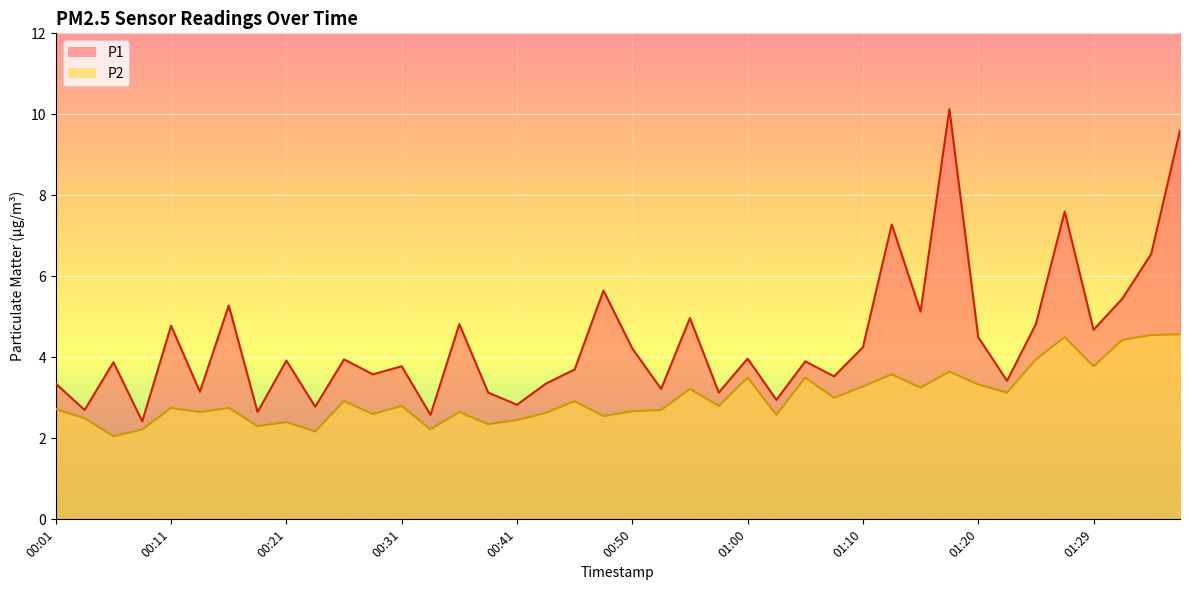

What is the difference between the P2 values at 00:08 and 01:00?

1.3